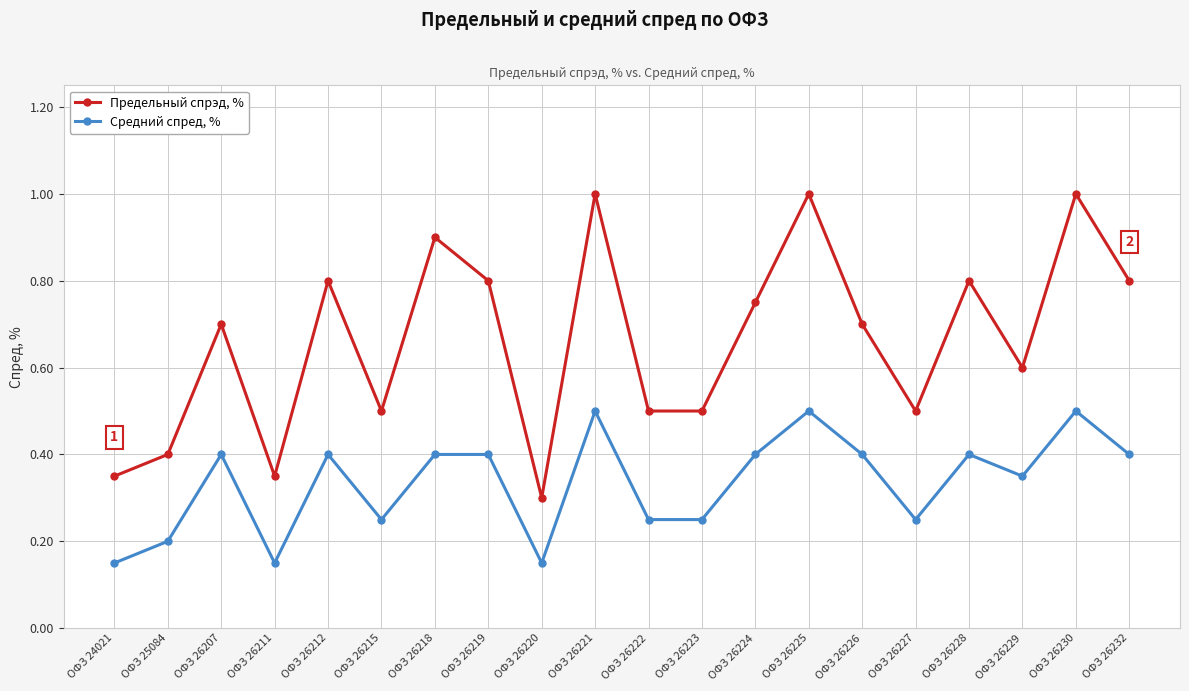

True or false: Предельный спрэд, % and Средний спред, % intersect in this chart.

False